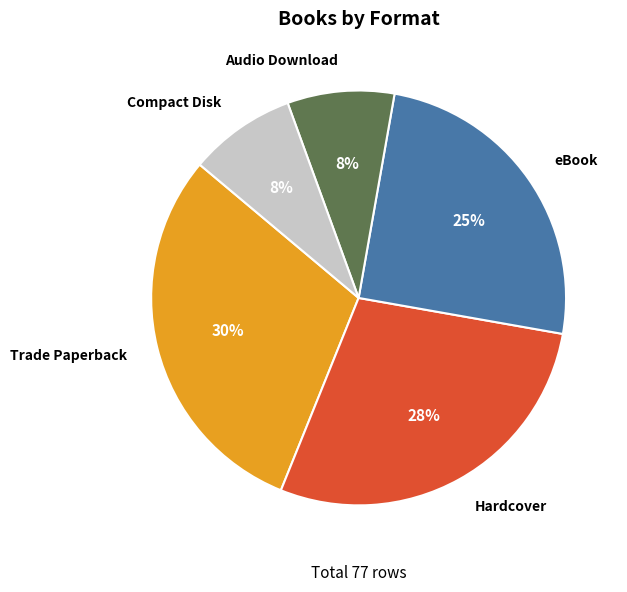

Does Audio Download account for over 50% of the chart?

No